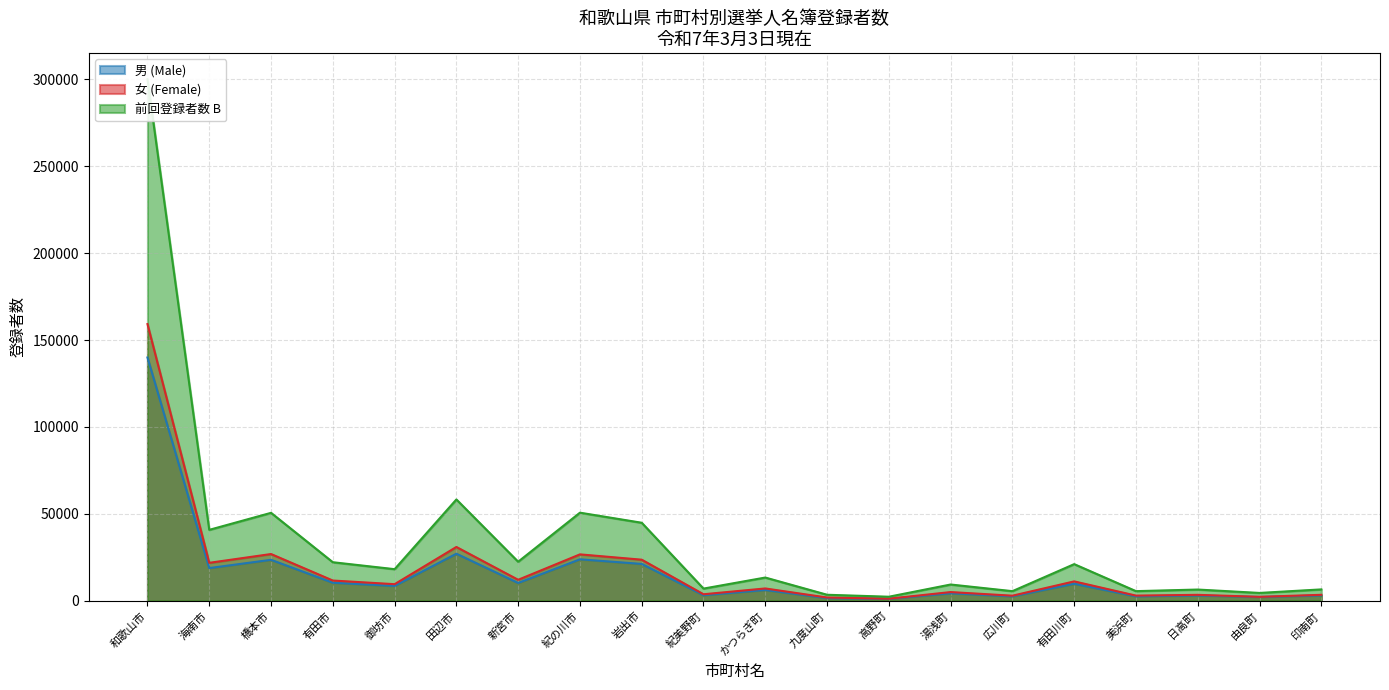

True or false: 男 (Male) has a value of 10244 at 新宮市.

True